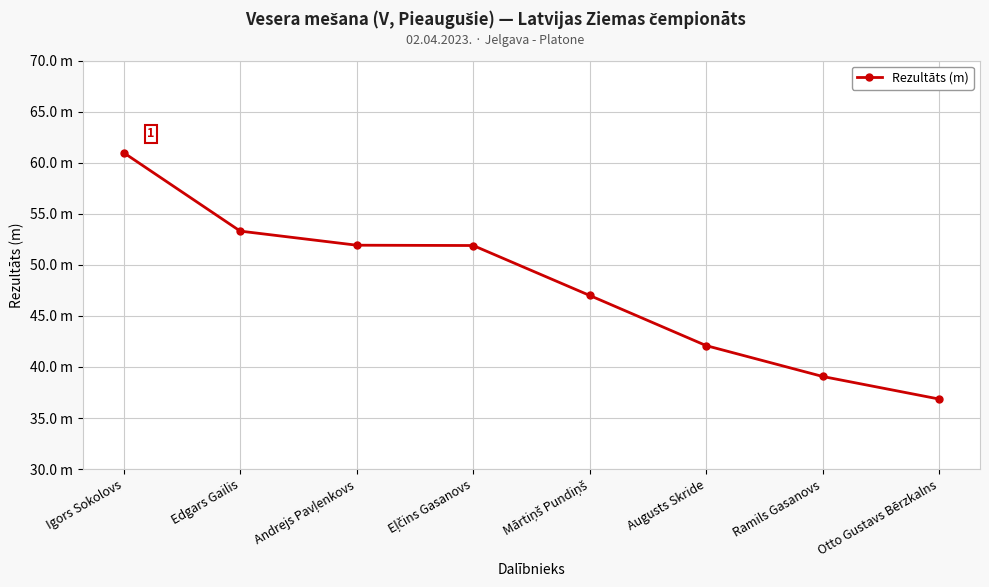

List the labels in order of value, largest first.

Igors Sokolovs, Edgars Gailis, Andrejs Pavļenkovs, Eļčins Gasanovs, Mārtiņš Pundiņš, Augusts Skride, Ramils Gasanovs, Otto Gustavs Bērzkalns